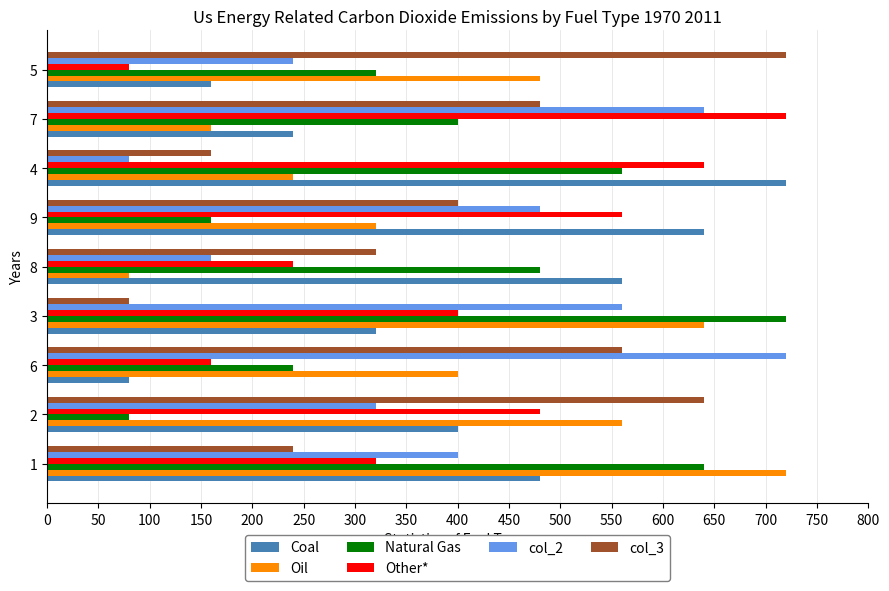

Is the value of Coal at 2 greater than the value of Oil at 5?

No